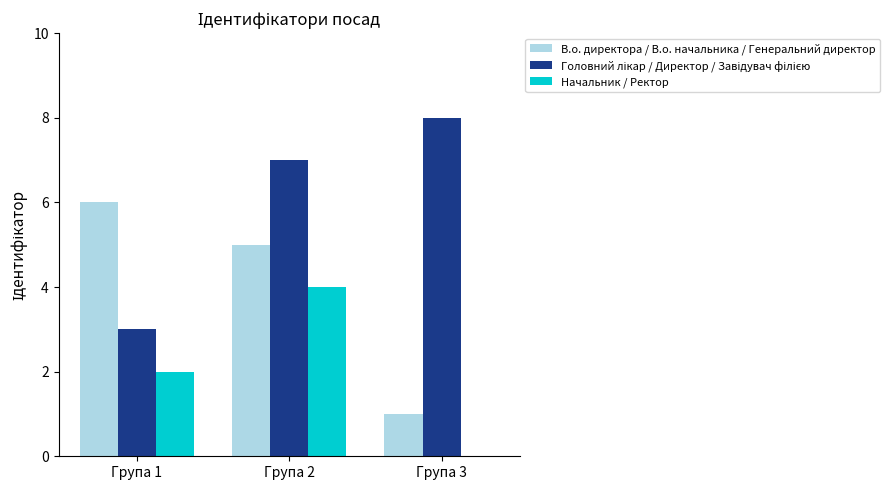

At which category is the sum across all series the highest?

Група 2